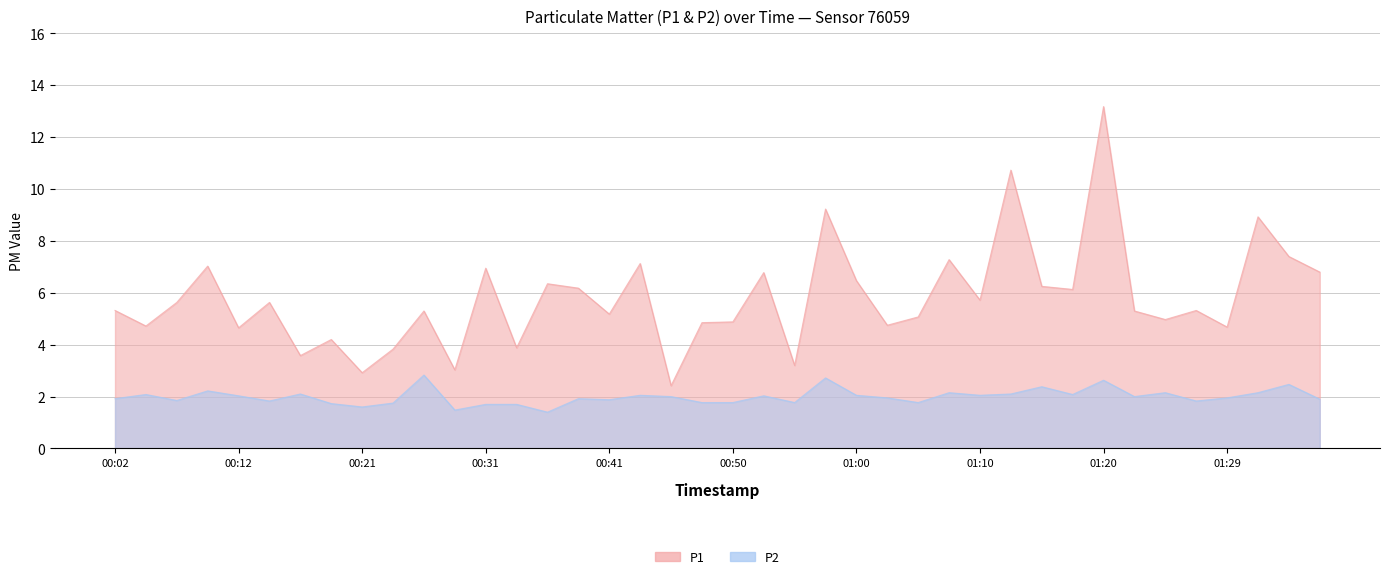

The P2 series shows 1.8 at 01:05. True or false?

True